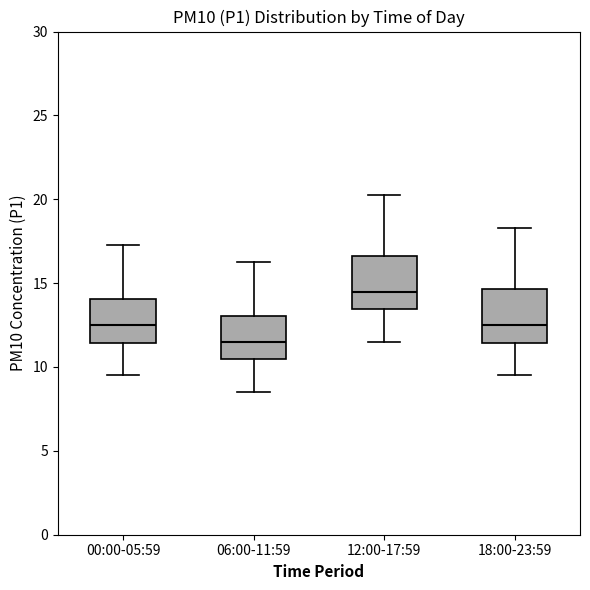

Reading left to right, transcribe this box plot: for each box, give where its median line is, the range the box spans, and where its two whiskers end, as read against the y-axis. The values are not printed on the chart, so give them approximately, as read against the axis.

00:00-05:59: median 12.5, box 11.5 to 14.0, whiskers 9.5 to 17.5
06:00-11:59: median 11.5, box 10.5 to 13.0, whiskers 8.5 to 16.5
12:00-17:59: median 14.5, box 13.5 to 16.5, whiskers 11.5 to 20.5
18:00-23:59: median 12.5, box 11.5 to 14.5, whiskers 9.5 to 18.5